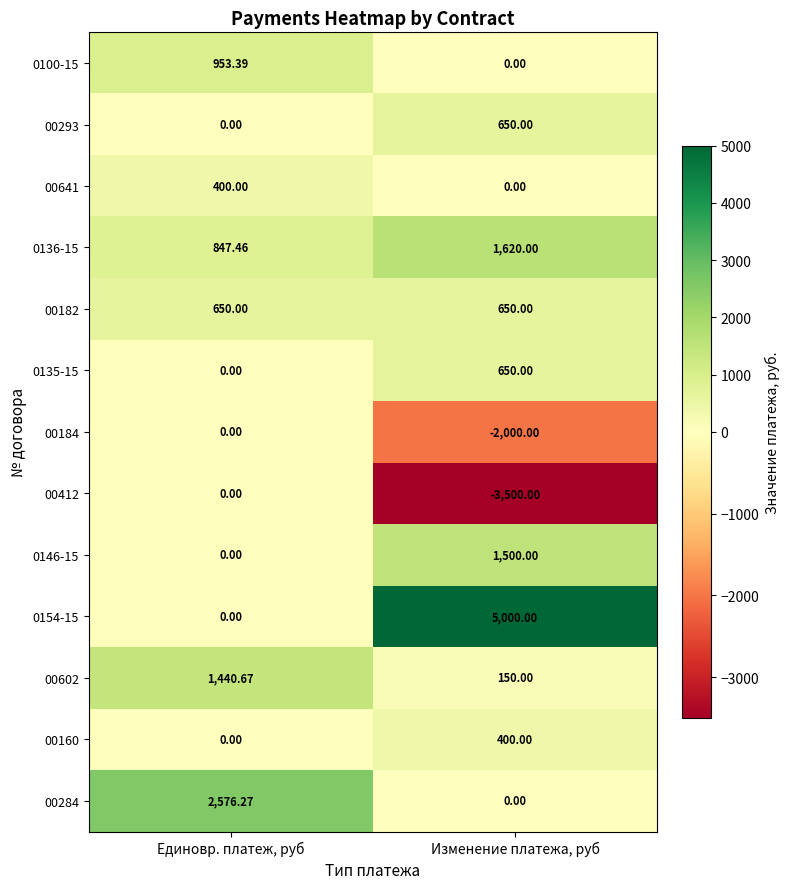

What is the smallest value displayed?

-3500.0